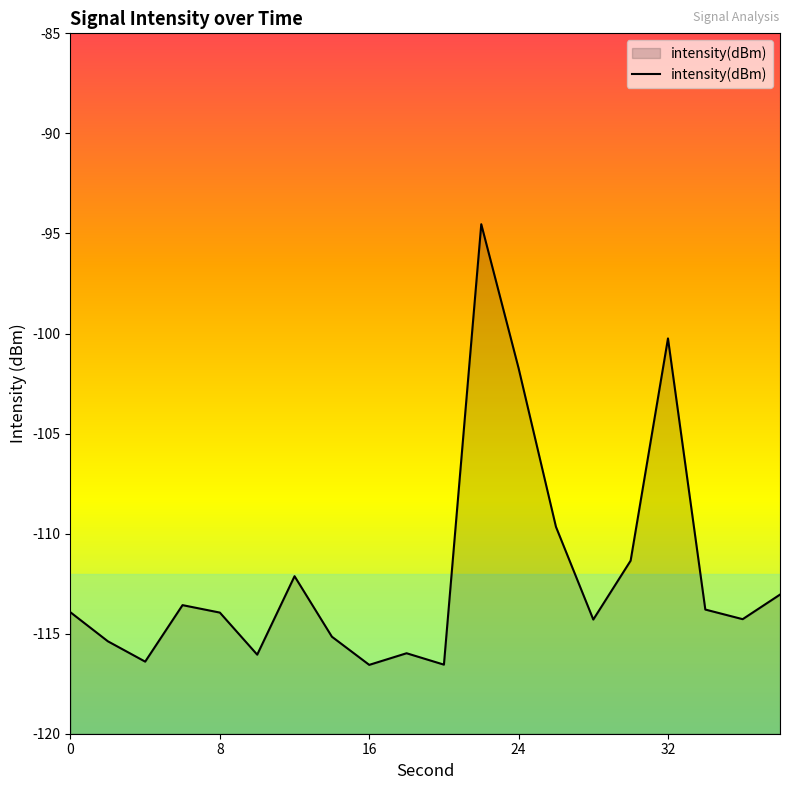

The chart shows a value of -56.0 at 32. True or false?

False